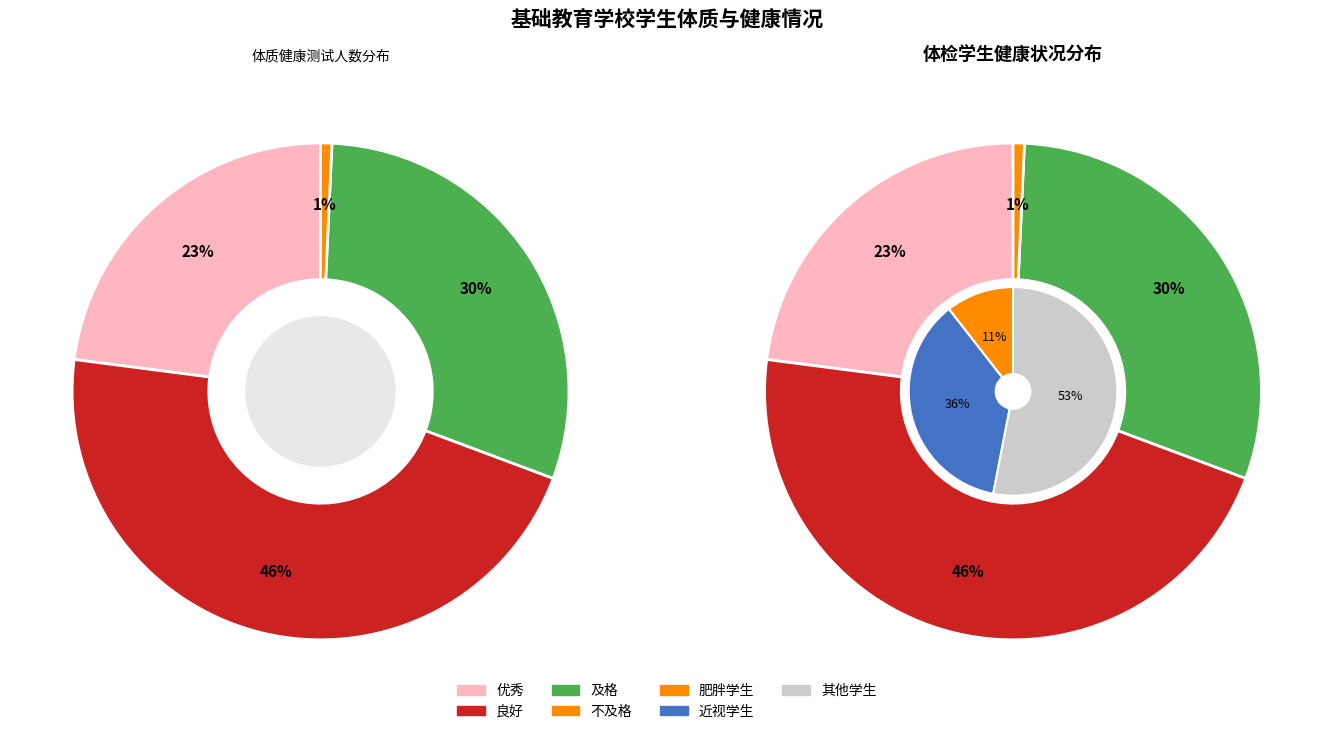

Is it true that 良好 is 46% of the pie?

True